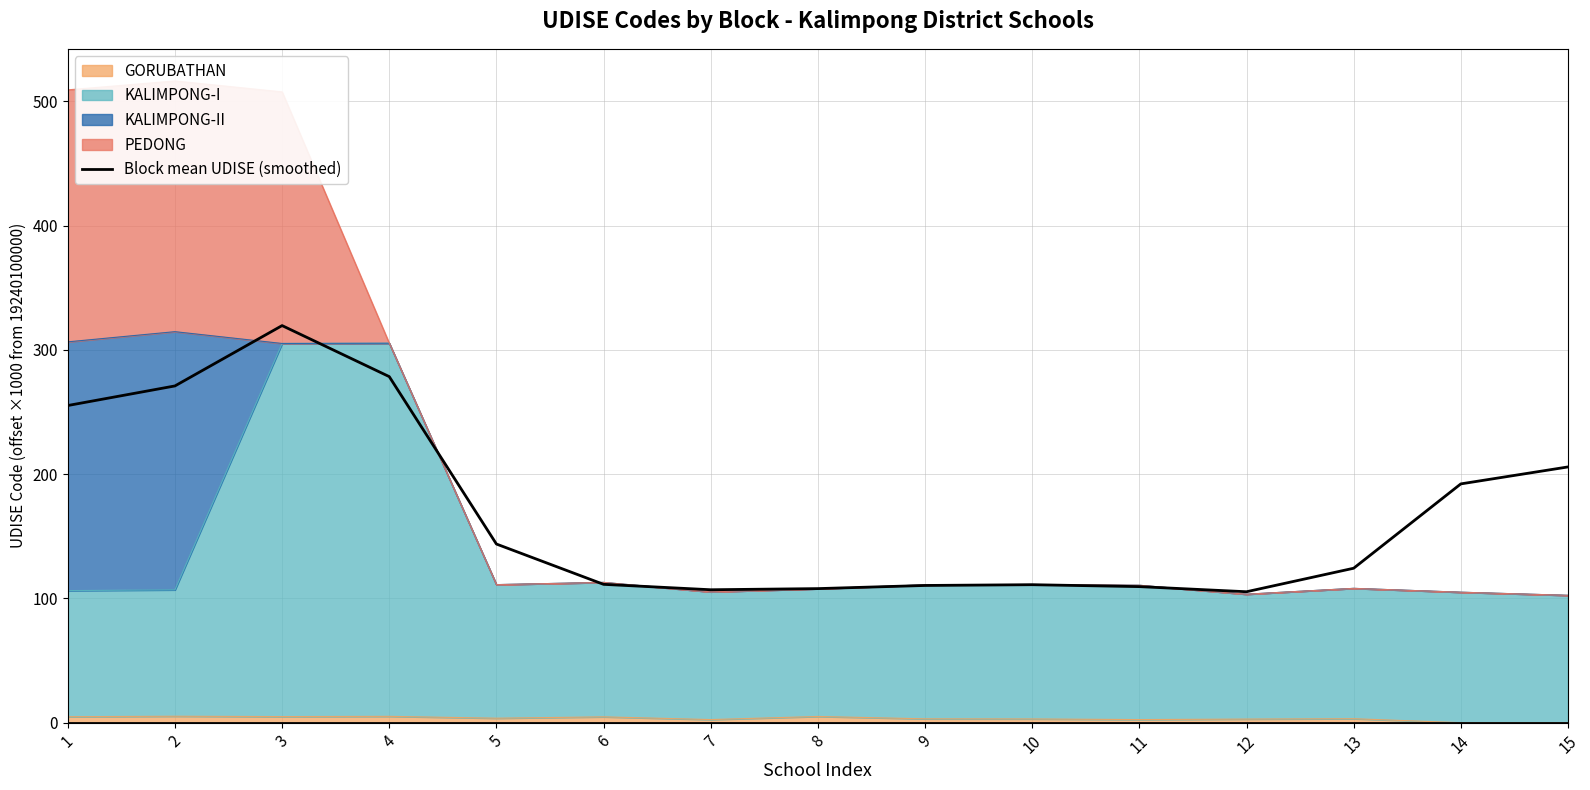

Rank the categories by value from lowest to highest.

12, 7, 8, 11, 9, 10, 6, 13, 5, 14, 15, 1, 2, 4, 3